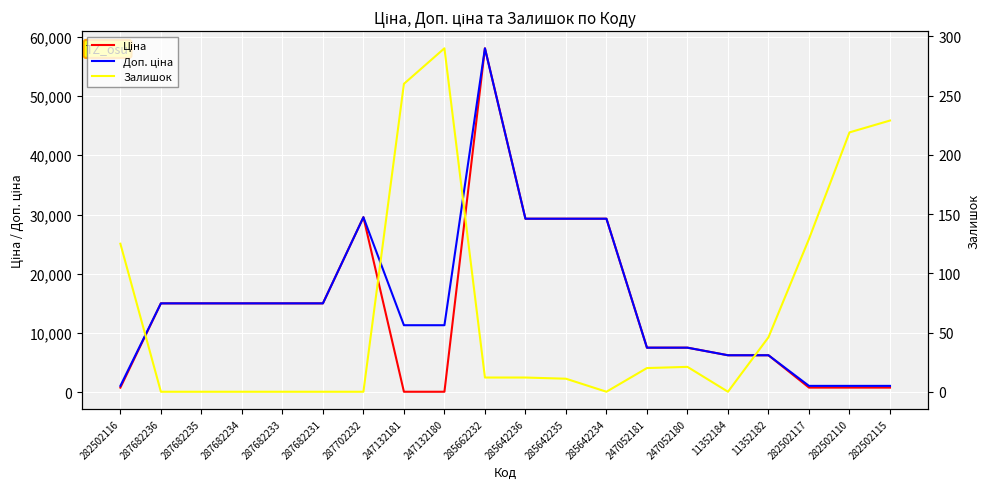

What is the difference between the highest and lowest values at 282502110?

882.8